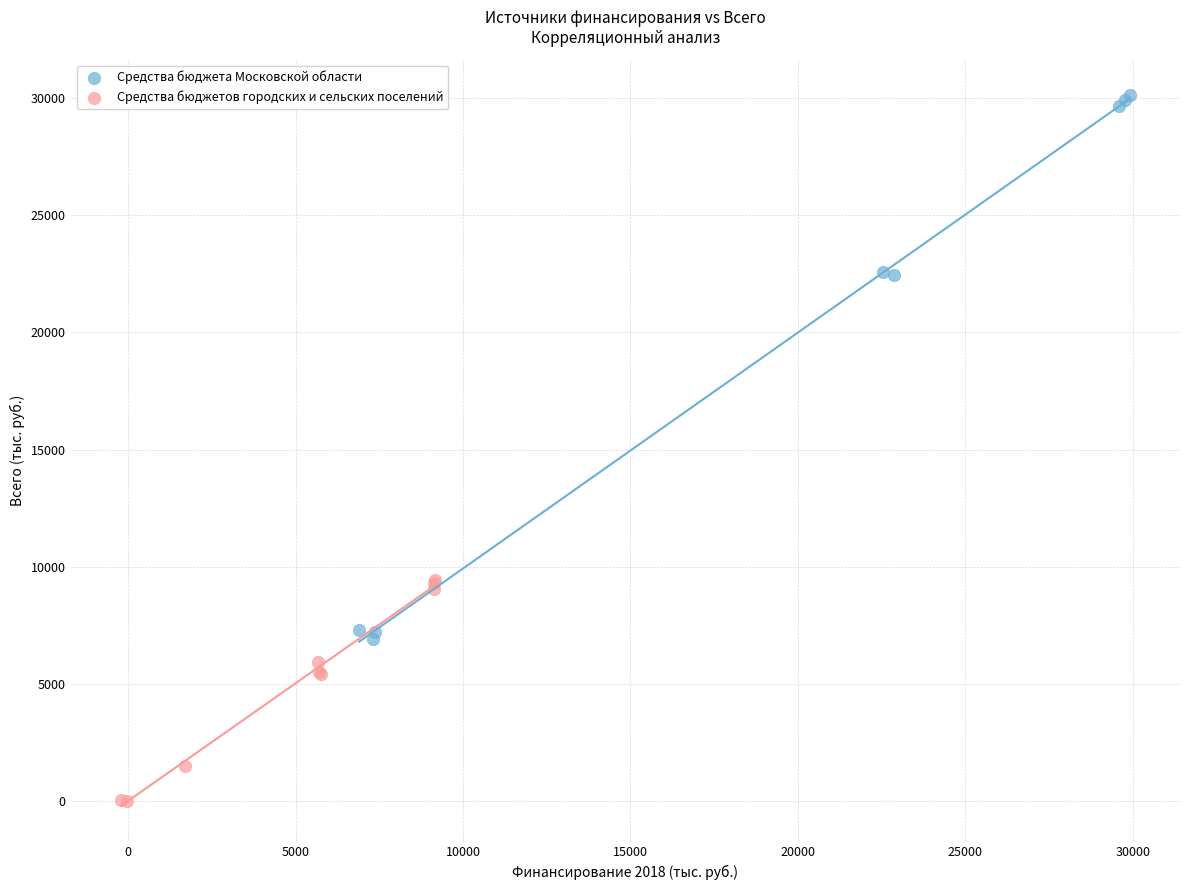

Which series reaches the maximum Y coordinate?

Средства бюджета Московской области